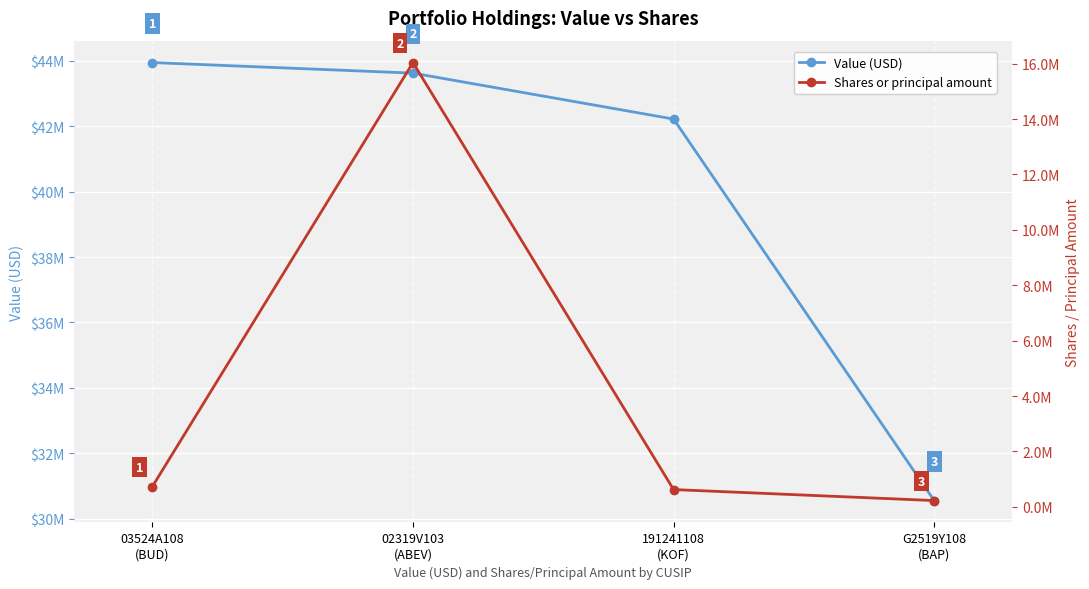

List the series in order of their overall mean, highest first.

Value (USD), Shares or principal amount